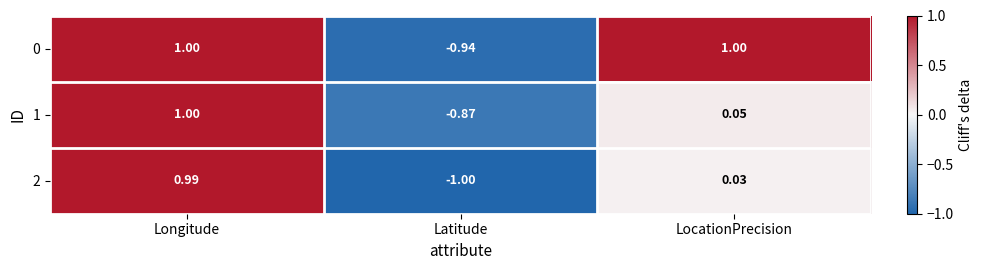

Rank the categories by 1 value from highest to lowest.

Longitude, LocationPrecision, Latitude